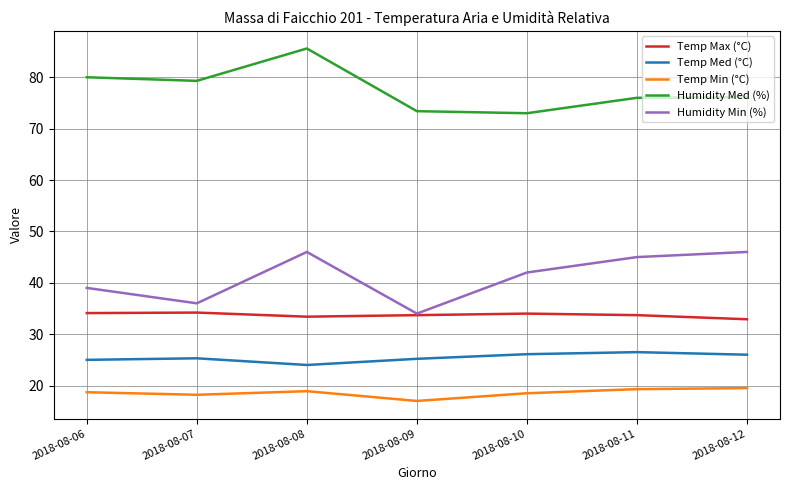

Which category has the lowest value across all series?

2018-08-09